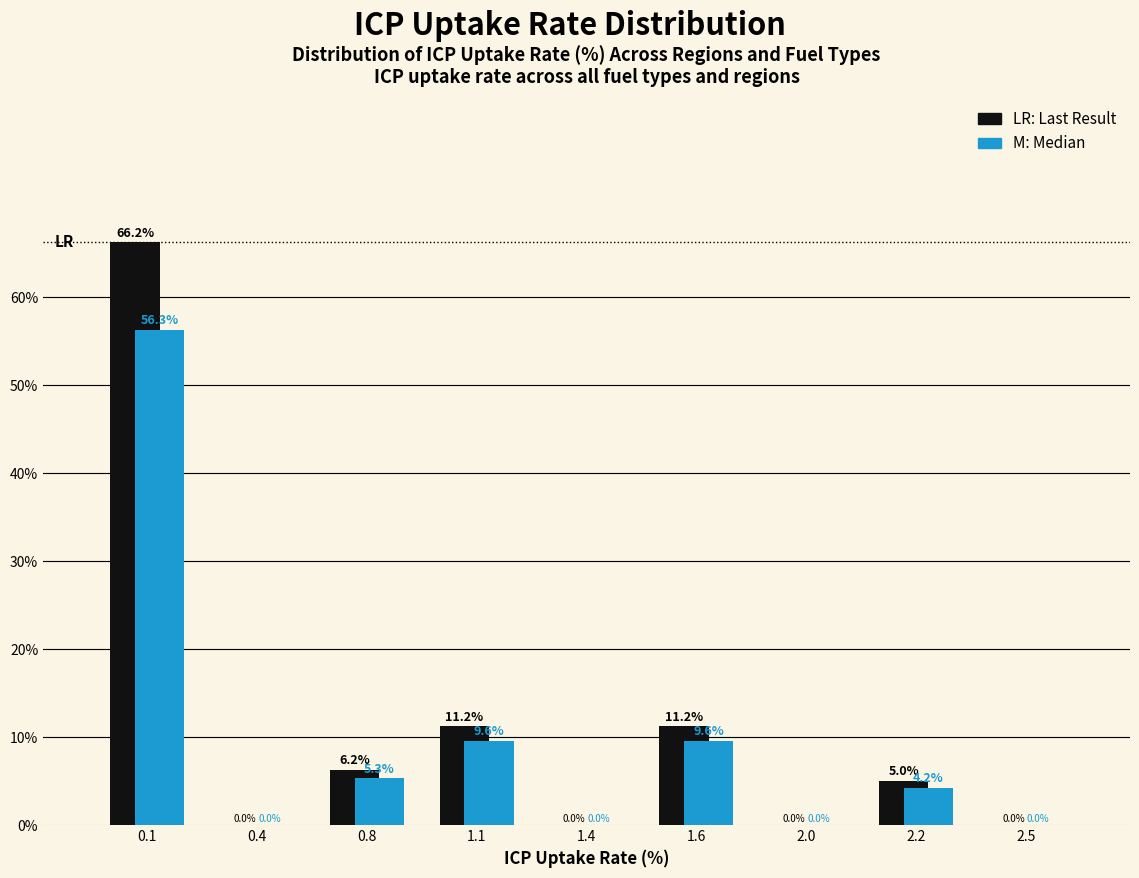

The value of M: Median at 1.4 is -35.6. True or false?

False